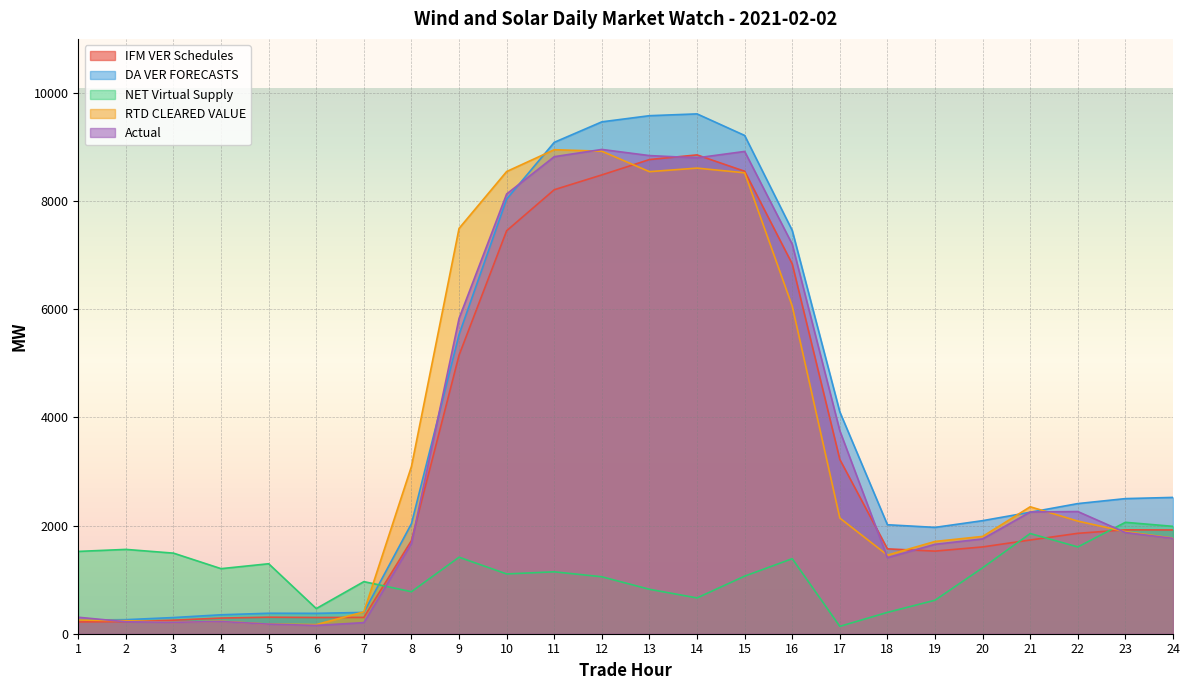

Is it true that NET Virtual Supply equals 81.0 at 17?

False